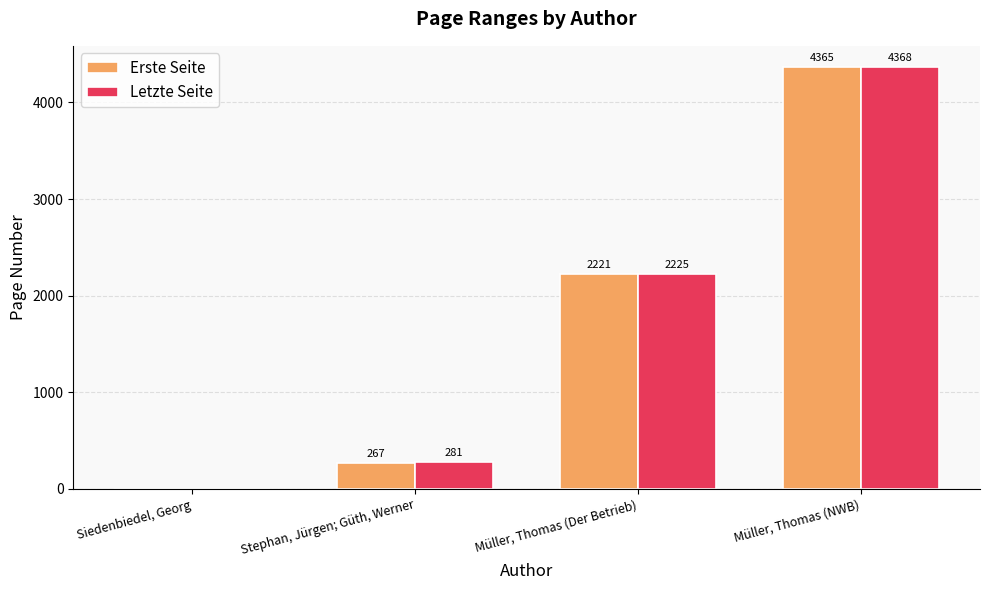

What is the difference between the Erste Seite values at Stephan, Jürgen; Güth, Werner and Müller, Thomas (Der Betrieb)?

1954